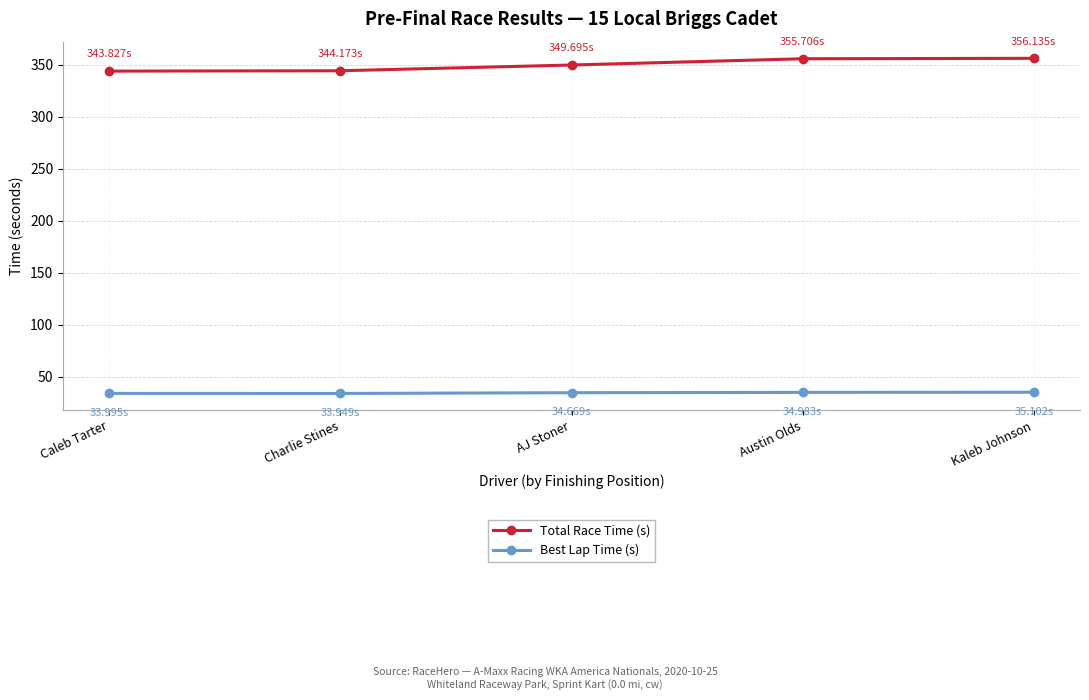

True or false: Total Race Time (s) and Best Lap Time (s) intersect in this chart.

False